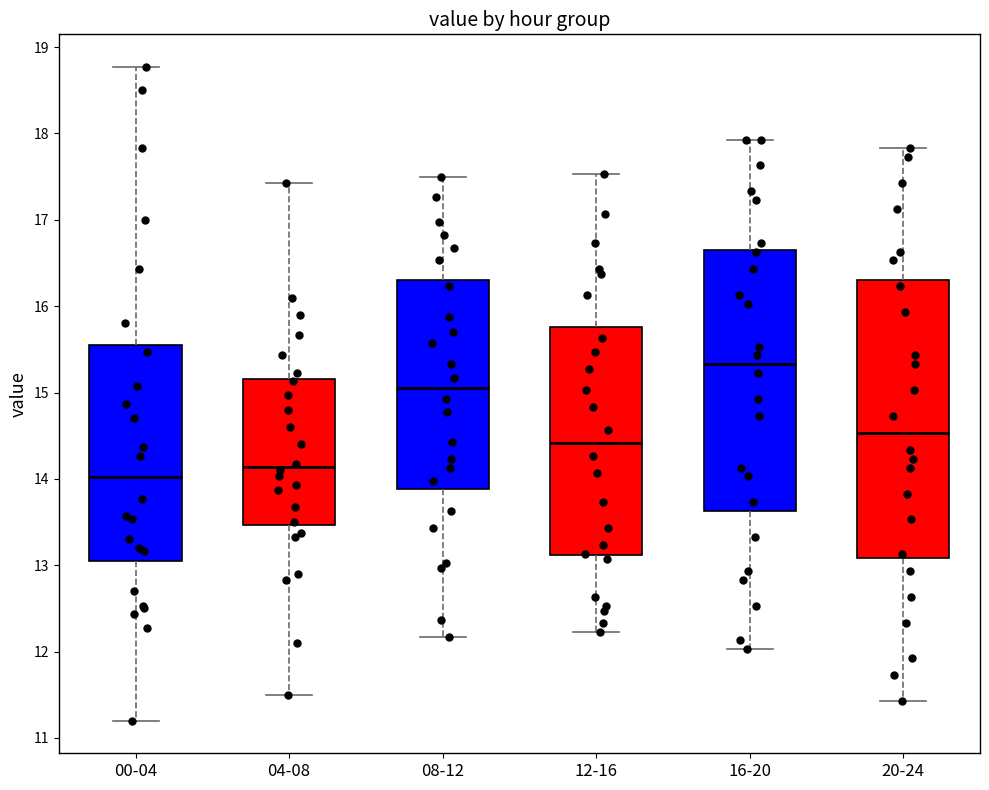

Reading left to right, read every box against the y-axis: the position of its median line, the range the box covers, and the ends of its whiskers. The values are not printed on the chart, so give them approximately, as read against the axis.

00-04: median 14.0, box 13.1 to 15.6, whiskers 11.2 to 18.8
04-08: median 14.1, box 13.5 to 15.2, whiskers 11.5 to 17.4
08-12: median 15.1, box 13.9 to 16.3, whiskers 12.2 to 17.5
12-16: median 14.4, box 13.1 to 15.8, whiskers 12.2 to 17.5
16-20: median 15.3, box 13.6 to 16.7, whiskers 12.0 to 17.9
20-24: median 14.5, box 13.1 to 16.3, whiskers 11.4 to 17.8